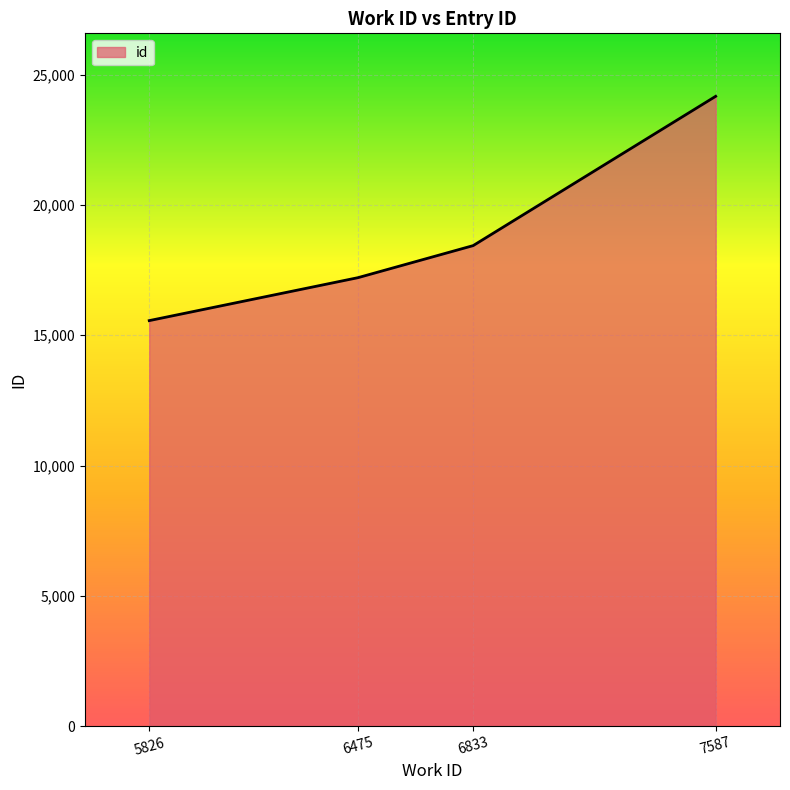

Where is the data nearest to the value 19866?

6833